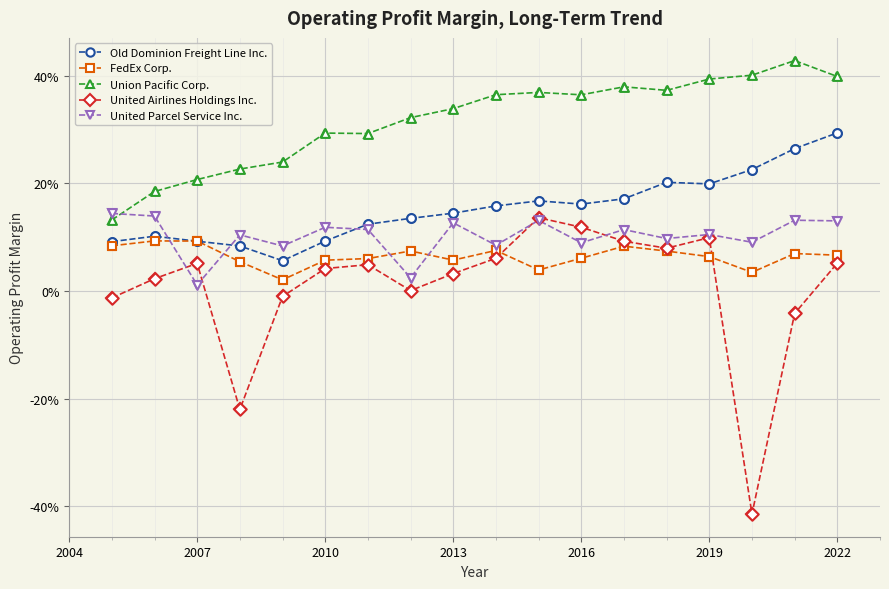

What are all the series names shown in the legend?

Old Dominion Freight Line Inc., FedEx Corp., Union Pacific Corp., United Airlines Holdings Inc., United Parcel Service Inc.